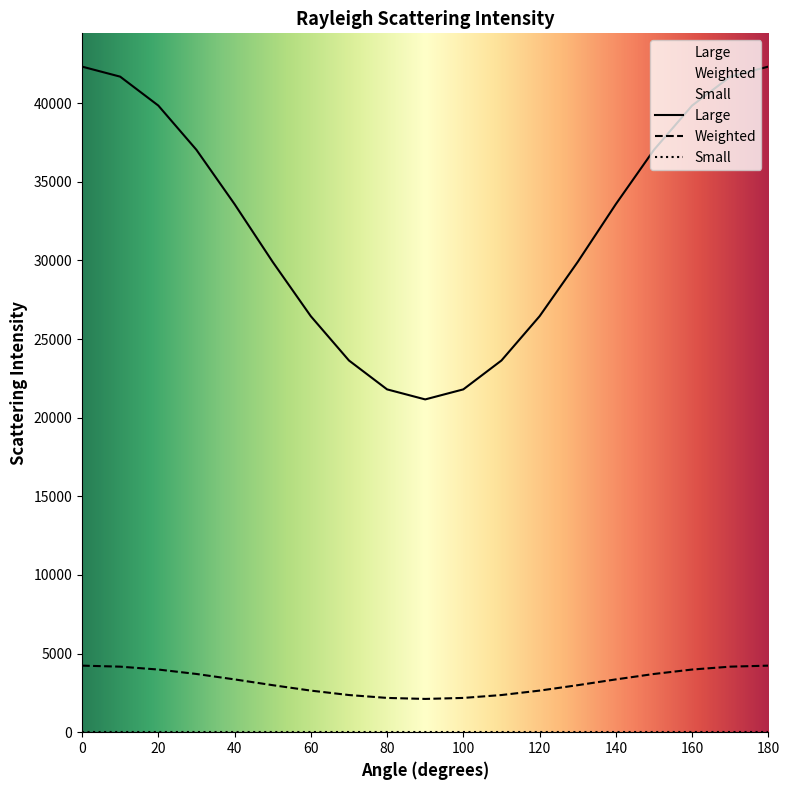

How many lines are shown in the chart?

3